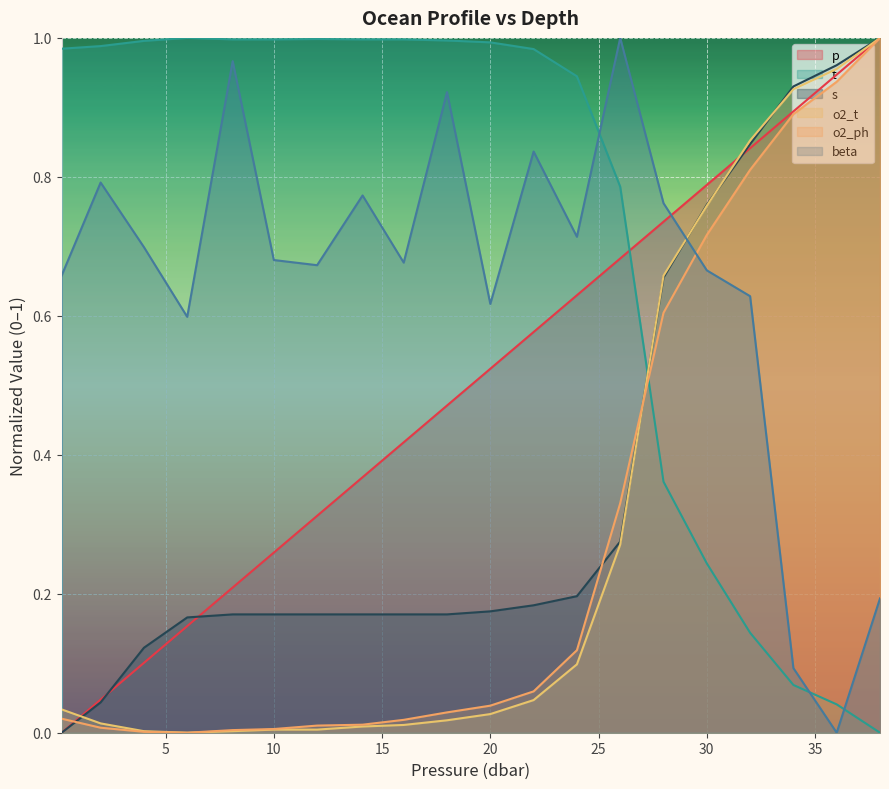

True or false: beta and p cross at least once.

True